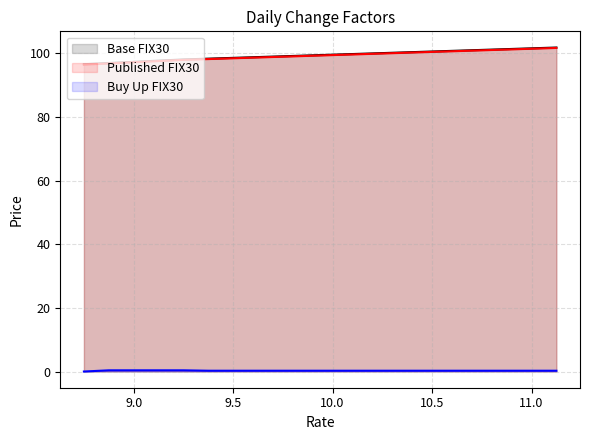

Does the chart display data point markers on the line(s)?

No